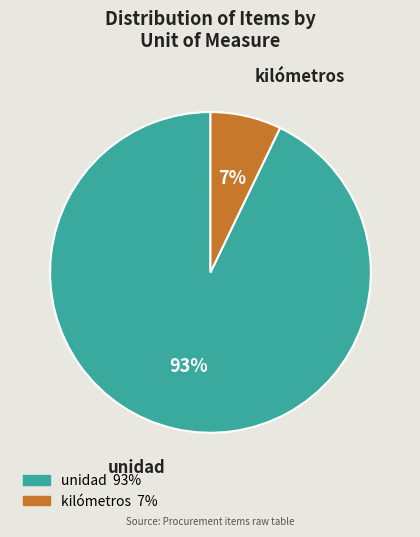

Is there a majority slice in this chart?

Yes